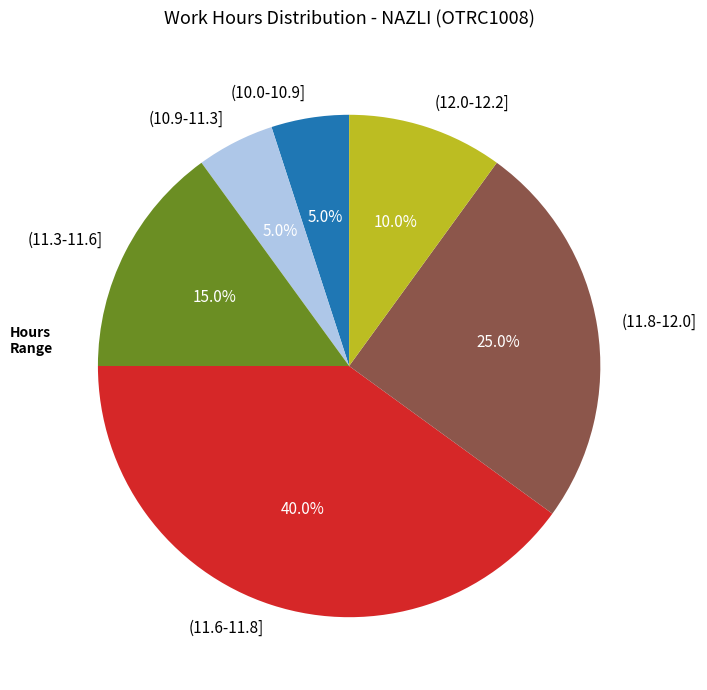

Which slice is the largest?

(11.6-11.8]